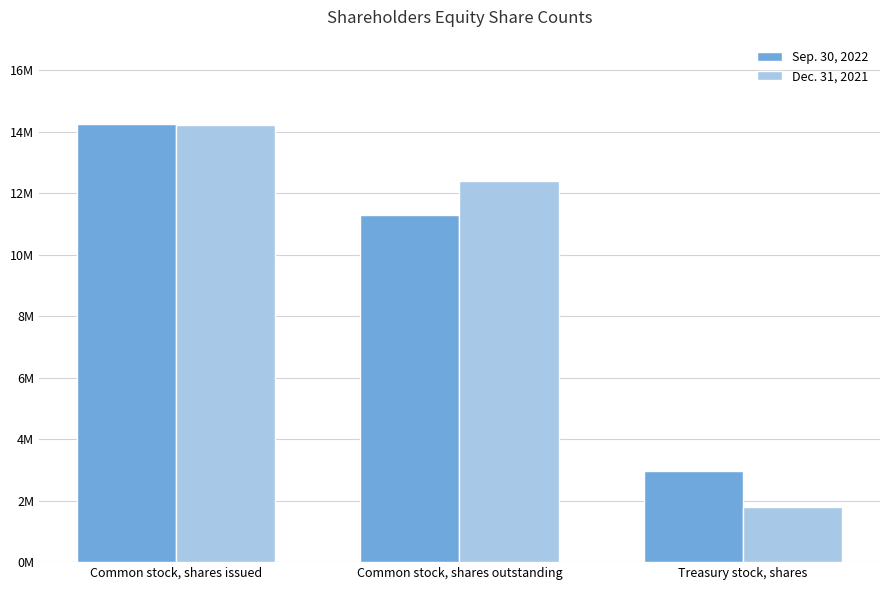

Which has a higher value, Treasury stock, shares or Common stock, shares outstanding?

Common stock, shares outstanding